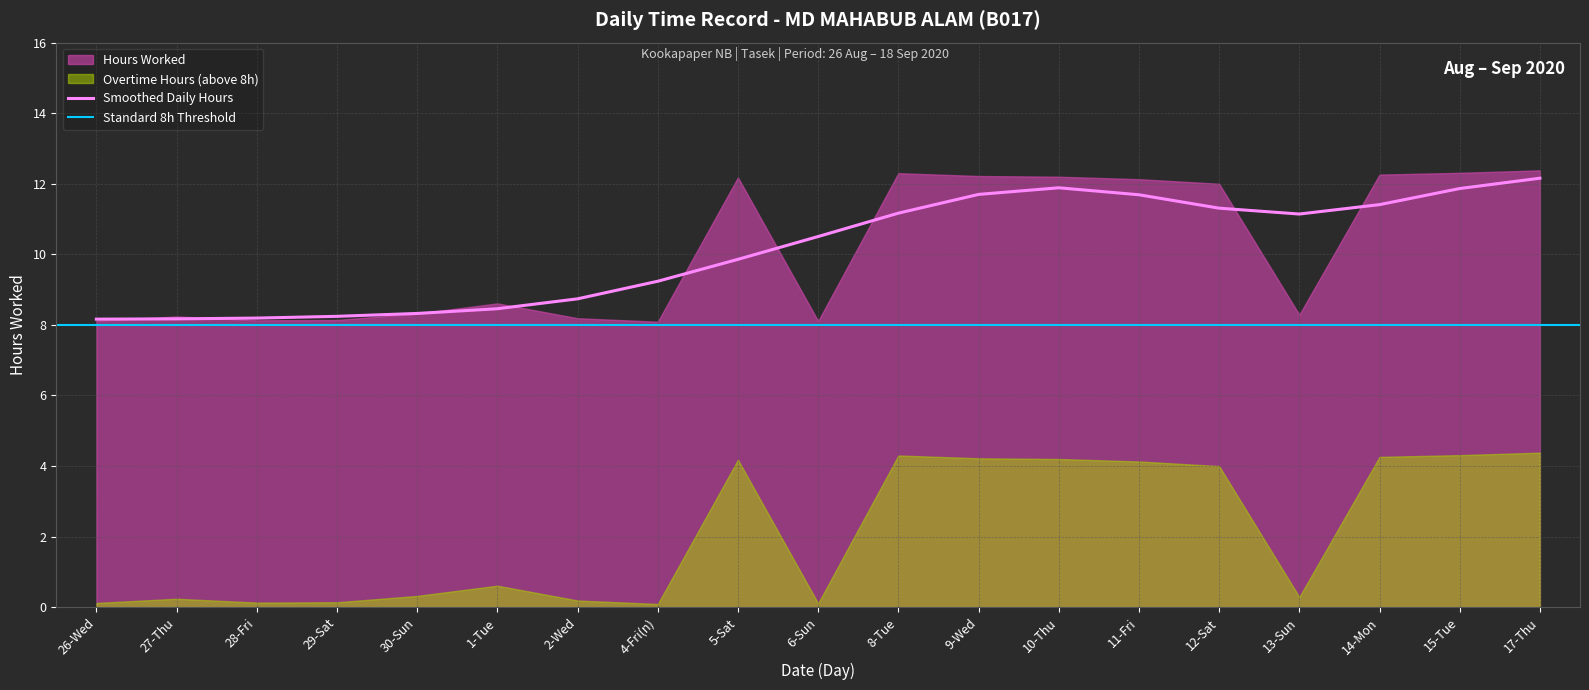

List the labels in order of value, smallest first.

4-Fri(n), 6-Sun, 26-Wed, 28-Fri, 29-Sat, 2-Wed, 27-Thu, 13-Sun, 30-Sun, 1-Tue, 12-Sat, 11-Fri, 5-Sat, 10-Thu, 9-Wed, 14-Mon, 8-Tue, 15-Tue, 17-Thu